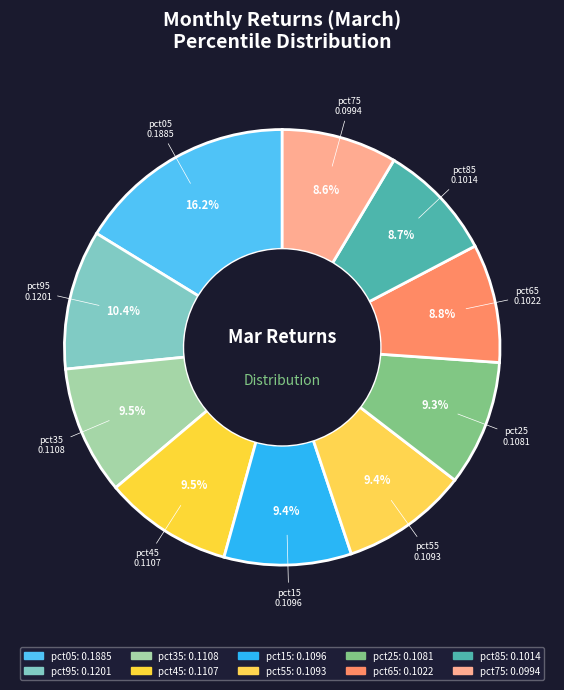

How many segments does this pie chart have?

10